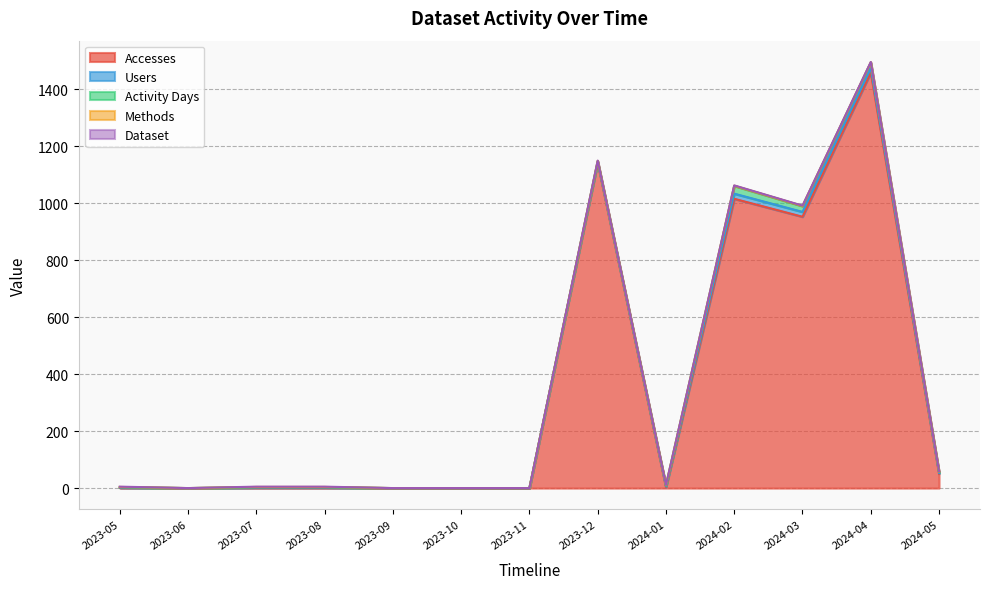

True or false: Methods and Accesses intersect in this chart.

False